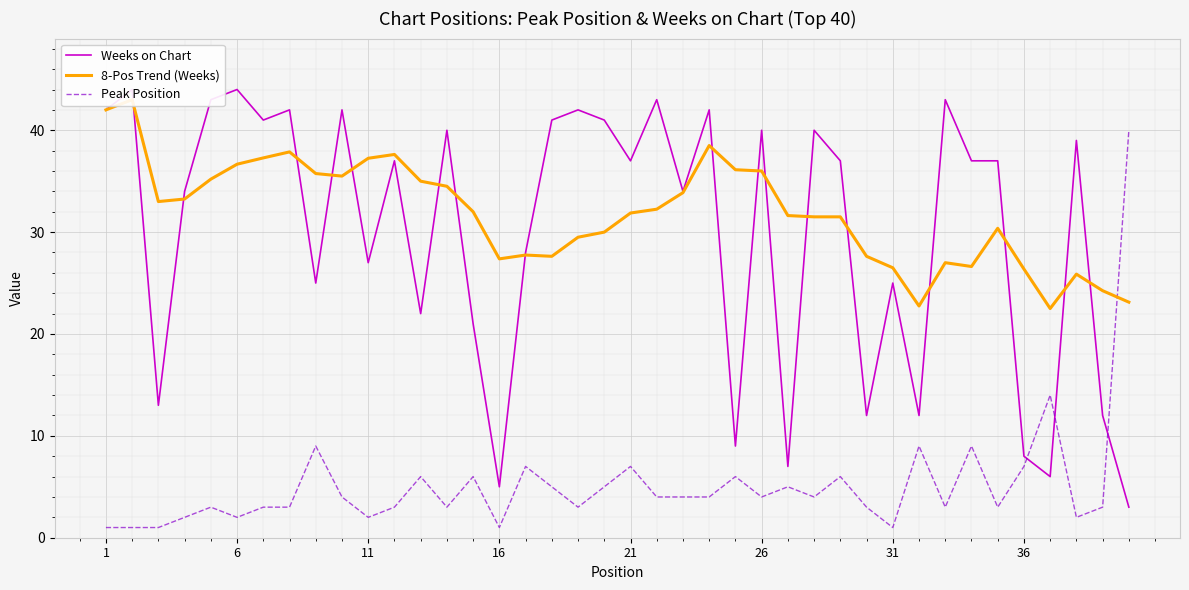

Is it true that Peak Position equals 1 at 1?

True